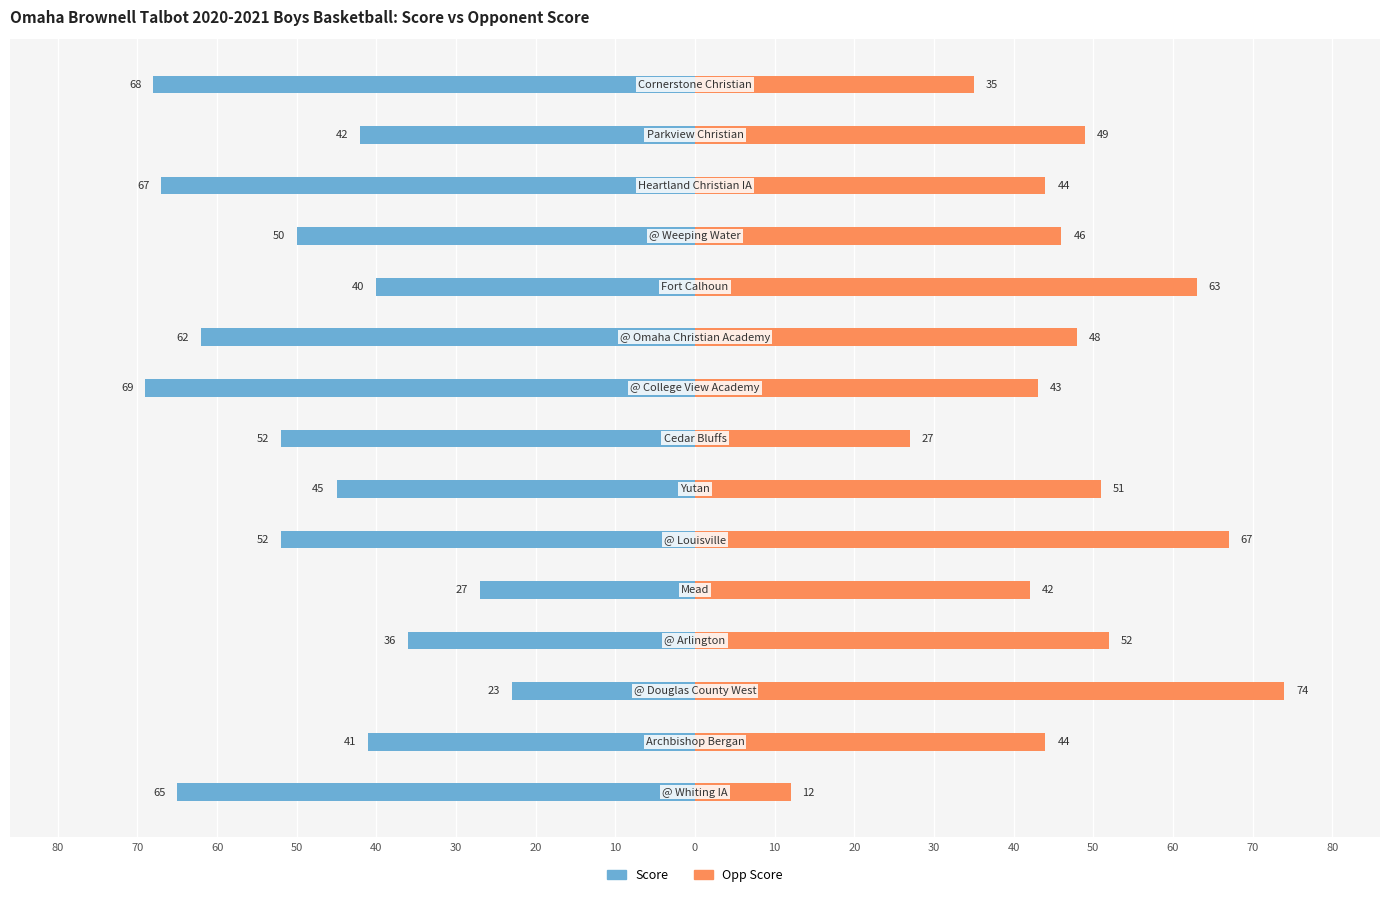

Between 70 and 0, which is larger?

70